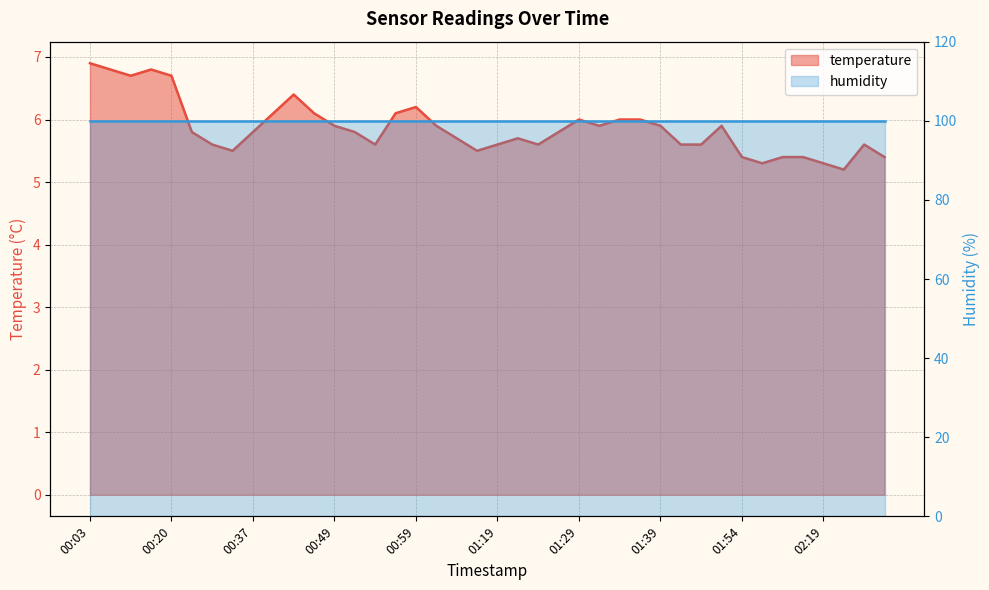

What is the difference between the values at 00:15 and 01:31?

0.8